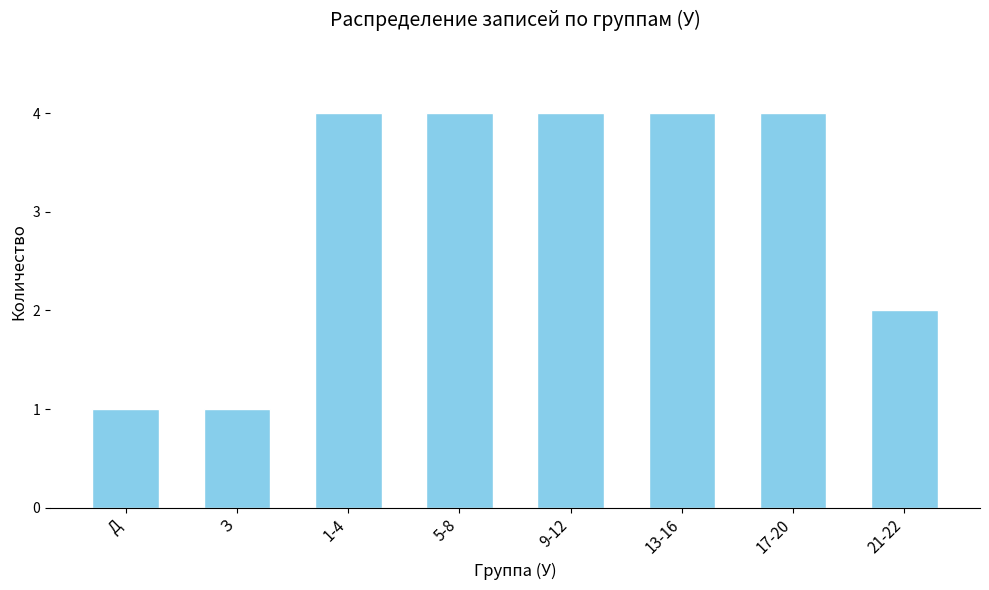

What is the maximum value shown in the chart?

4